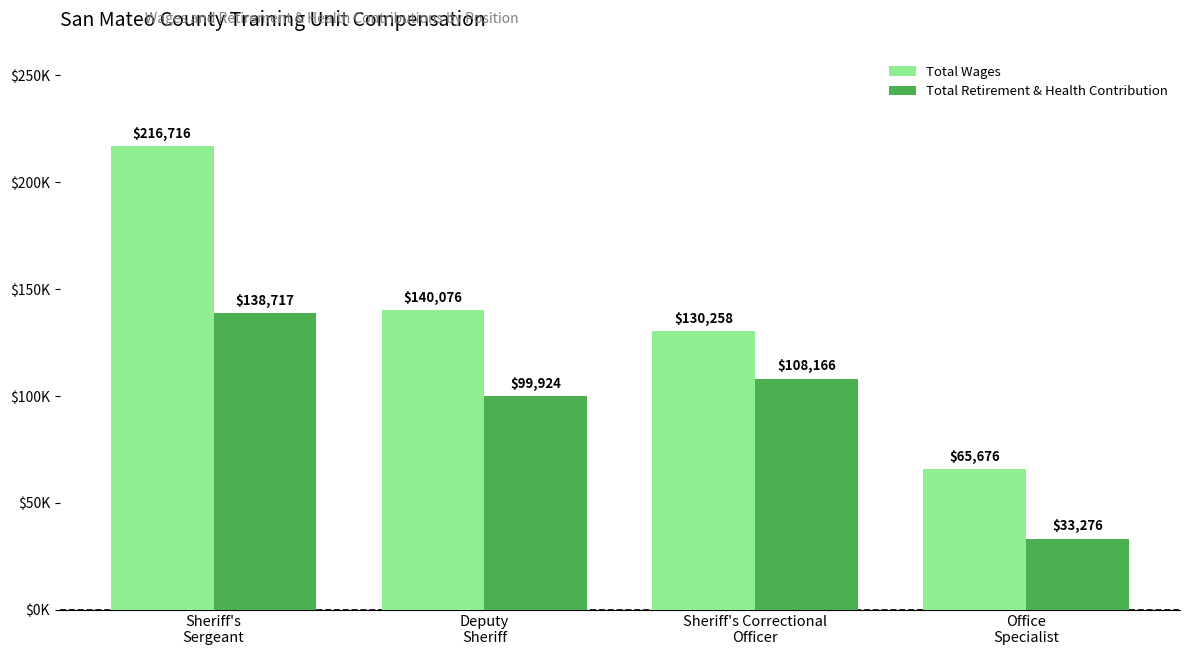

At which label does Total Wages reach its peak?

Sheriff's
Sergeant